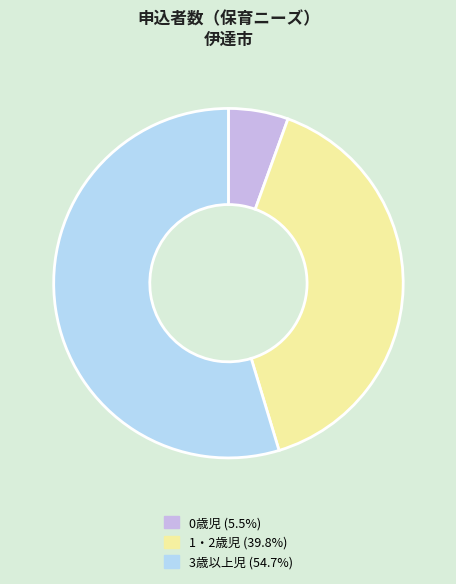

How many segments does this pie chart have?

3